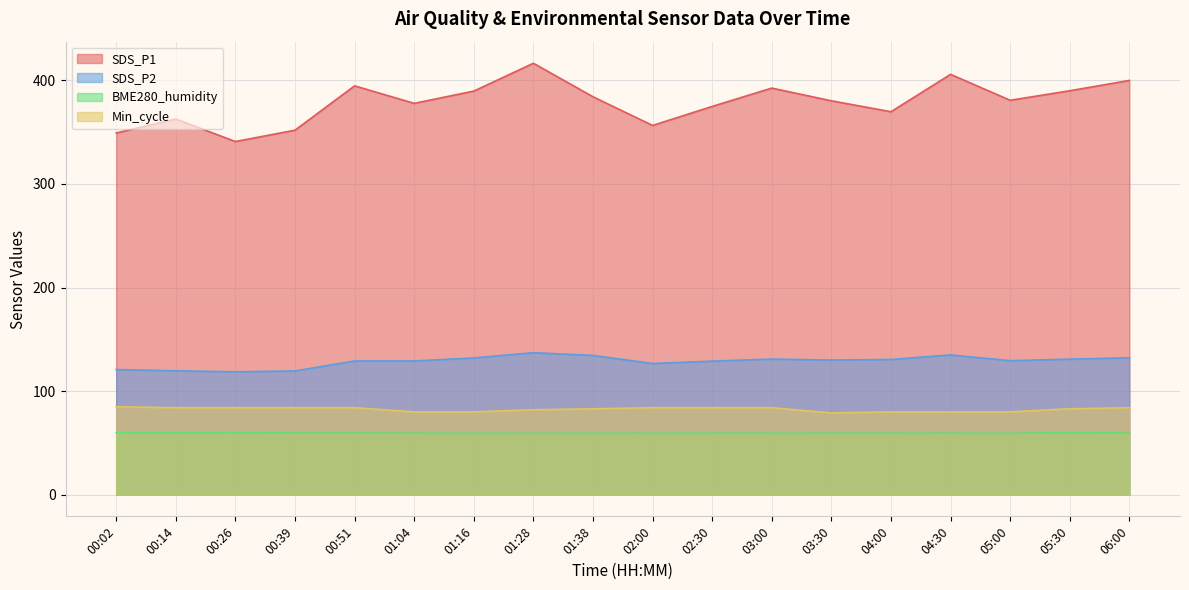

What is the sum of the SDS_P2 values at 00:14 and 00:51?

248.8